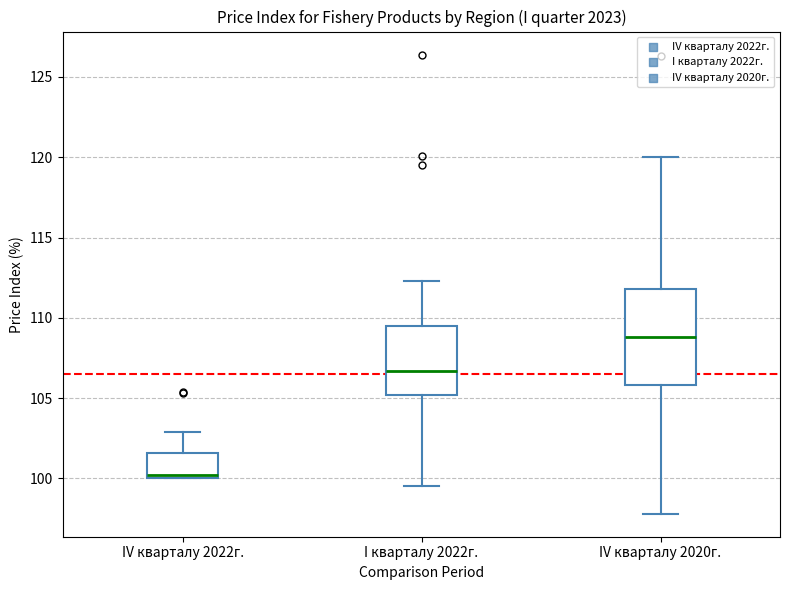

Which box is the tallest, from its lower edge to its upper edge?

IV кварталу 2020г.